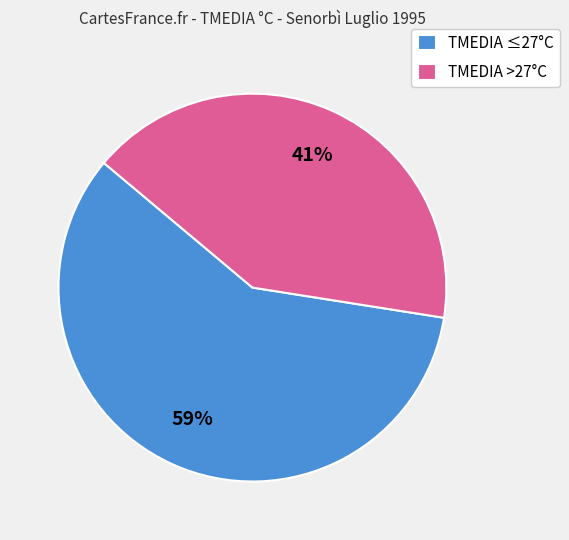

Which slice is the largest?

TMEDIA ≤27°C